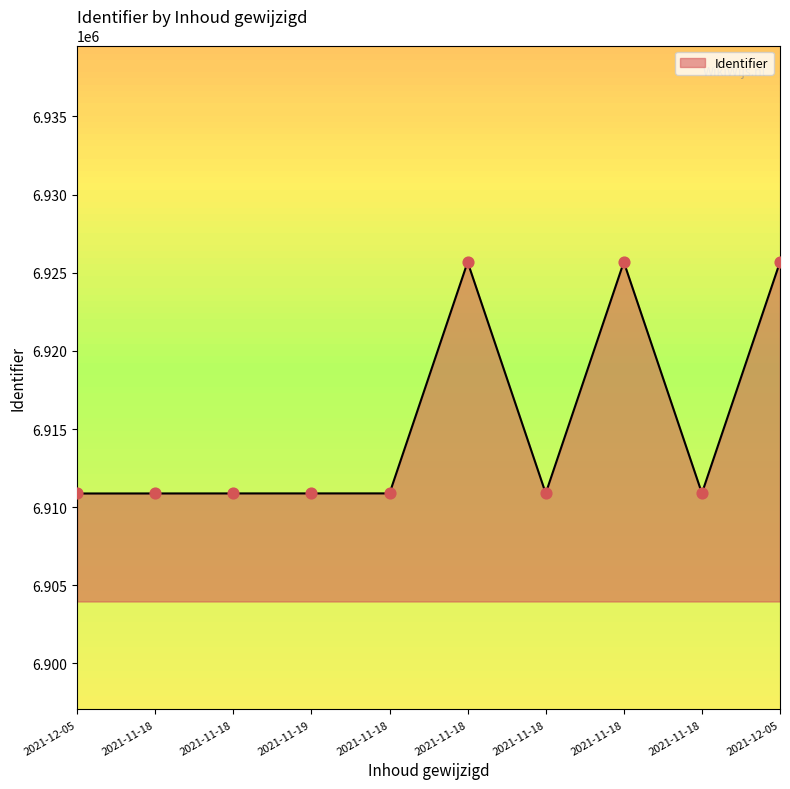

What is the change in value from 2021-12-05 to 2021-11-19?

+5